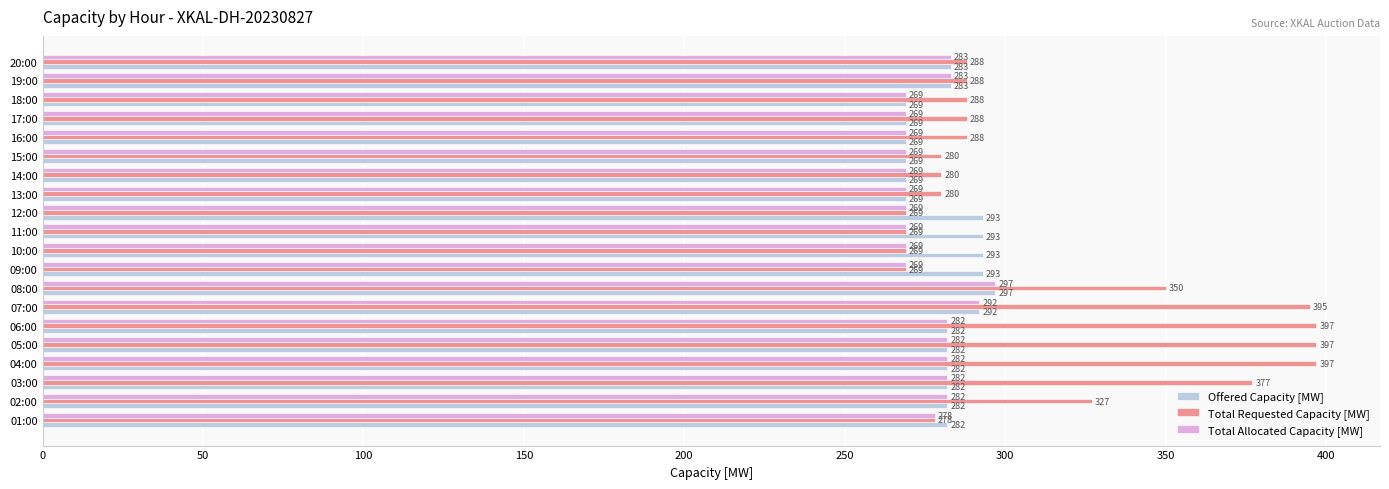

What is the difference between the second highest and minimum values in the Total Requested Capacity [MW] series?

128